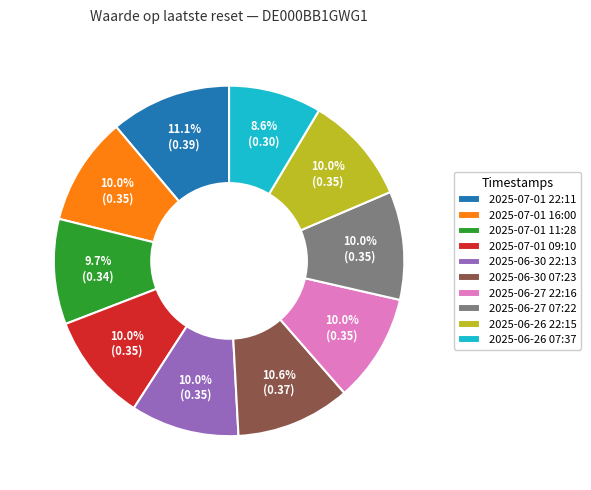

To the nearest percent, what is the difference between the largest and smallest slice percentages?

3%